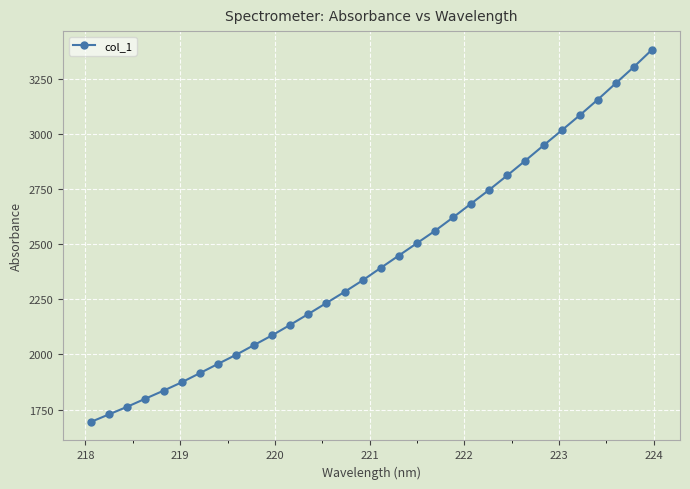

What is the maximum value shown in the chart?

3383.2